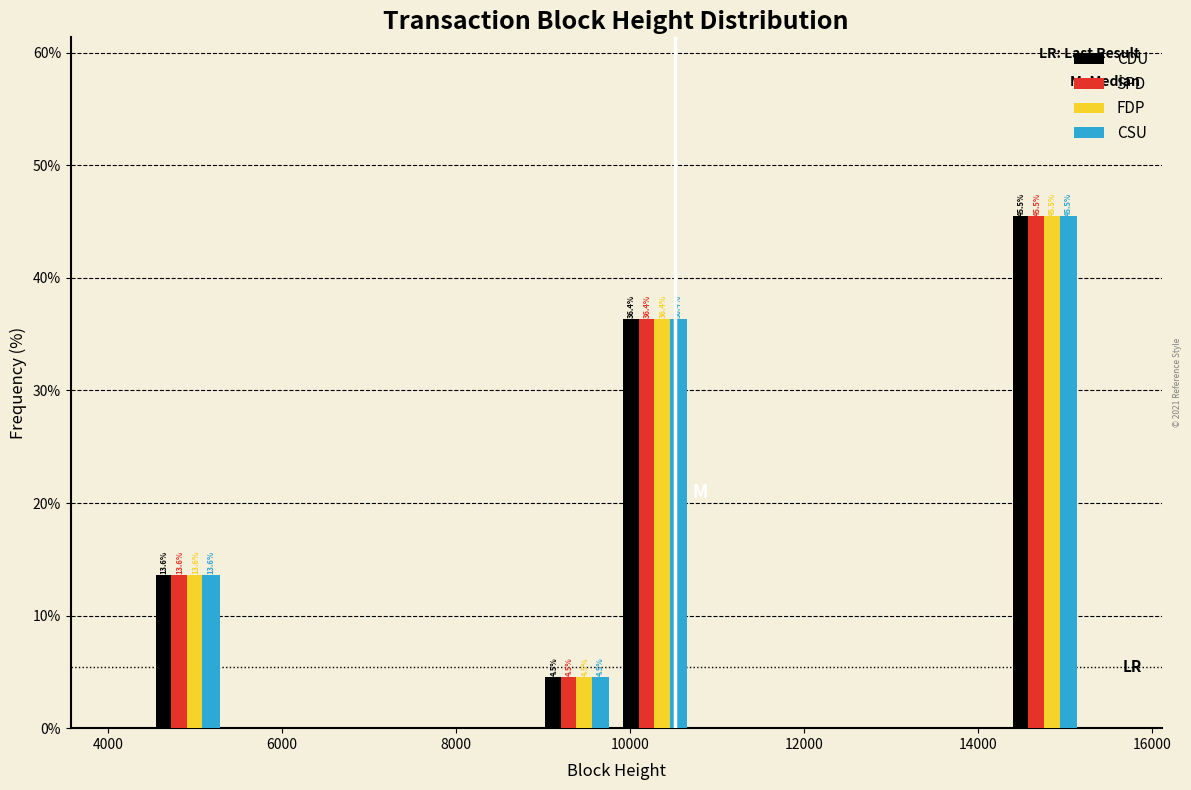

In the CDU series, which range on the x-axis has the tallest bar?

14400 to 15200